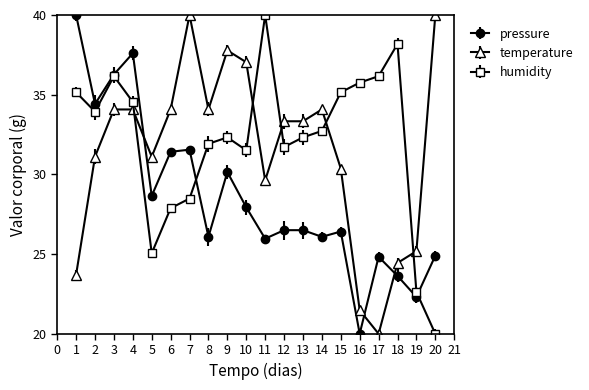

How many values in the humidity series are below 32?

8